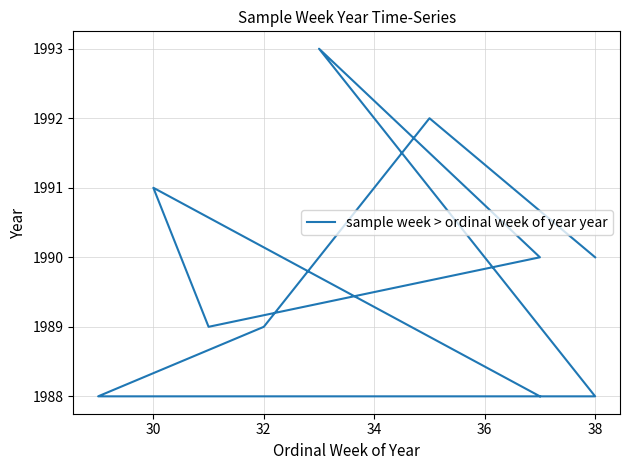

At which category does the data reach its first local peak?

30